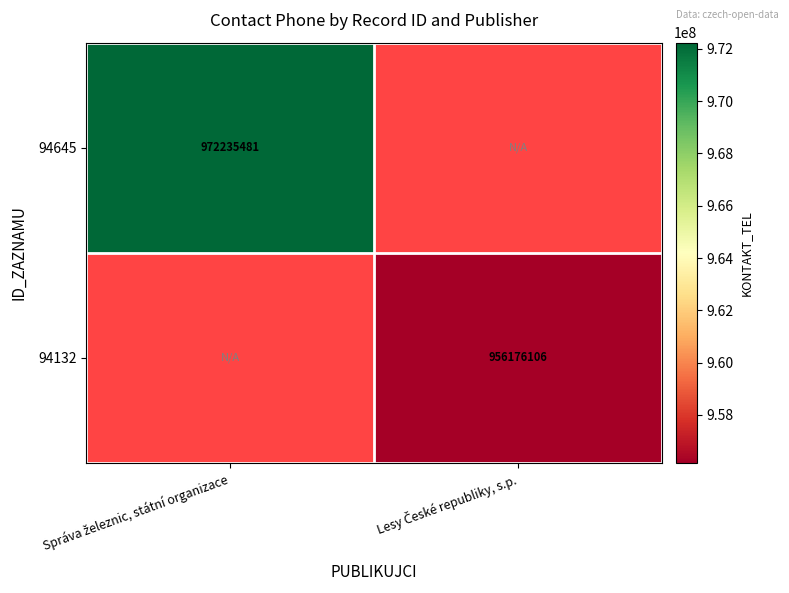

The value of 94645 at Správa železnic, státní organizace is 972235481.0. True or false?

True